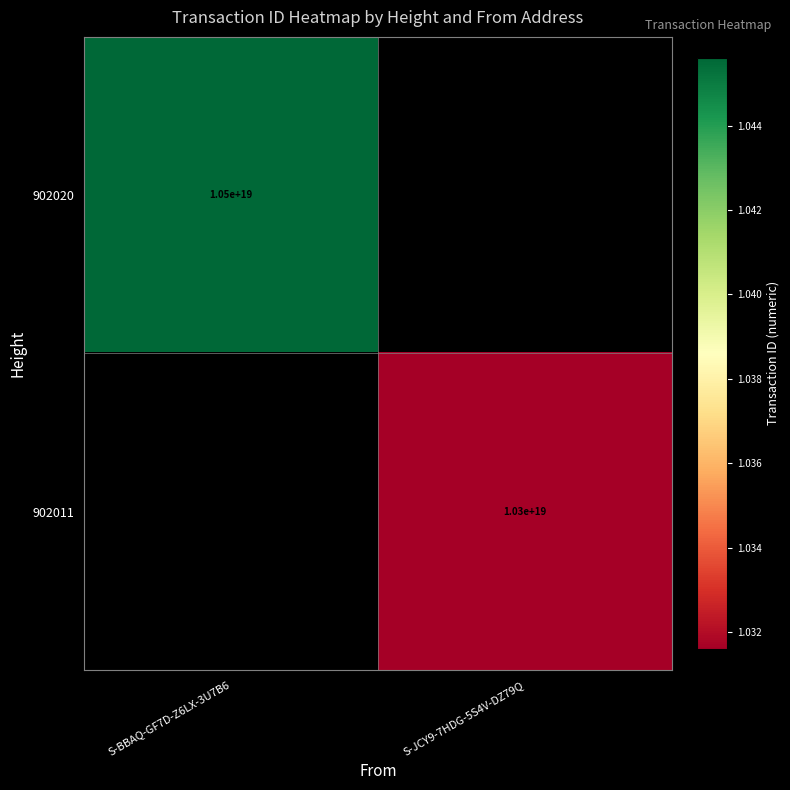

True or false: 902020 has a value of 10500000000000000000 at S-BBAQ-GF7D-Z6LX-3U7B6.

True